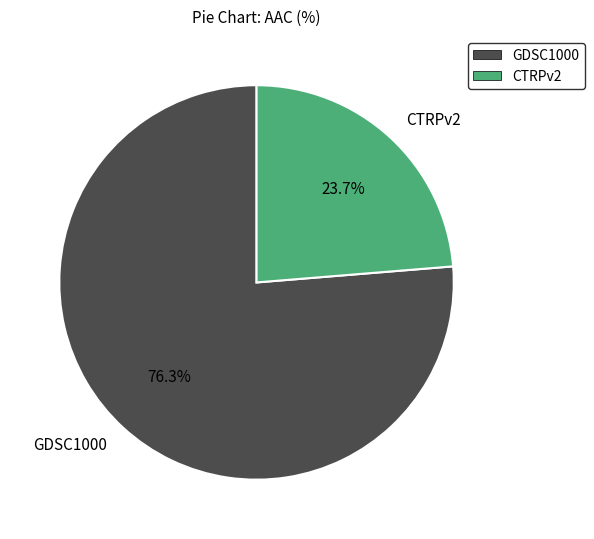

To the nearest percent, what is the difference between the largest and smallest slice percentages?

53%